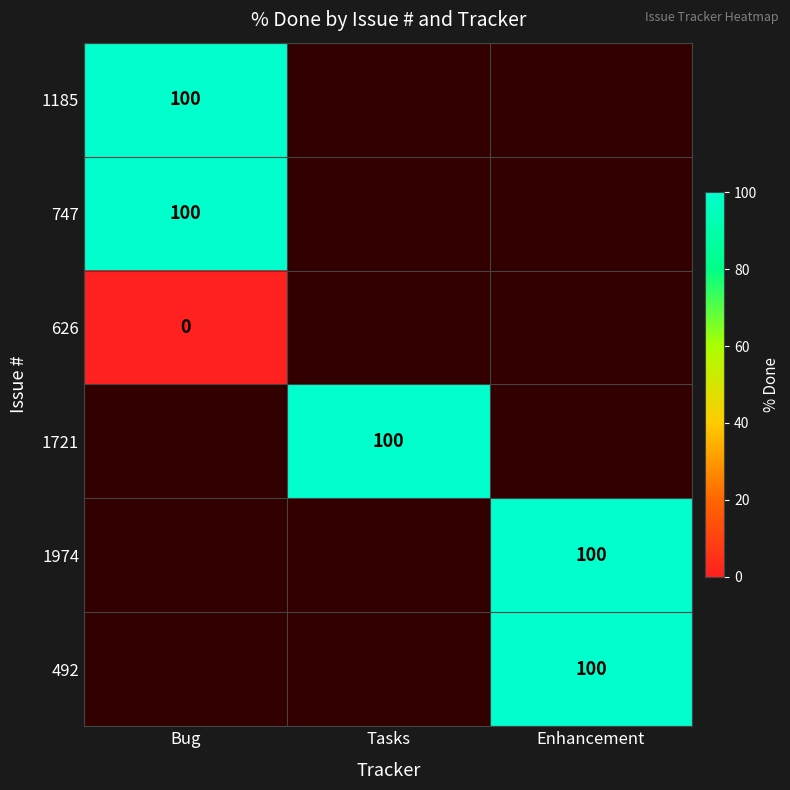

The 1185 series shows 100 at Bug. True or false?

True